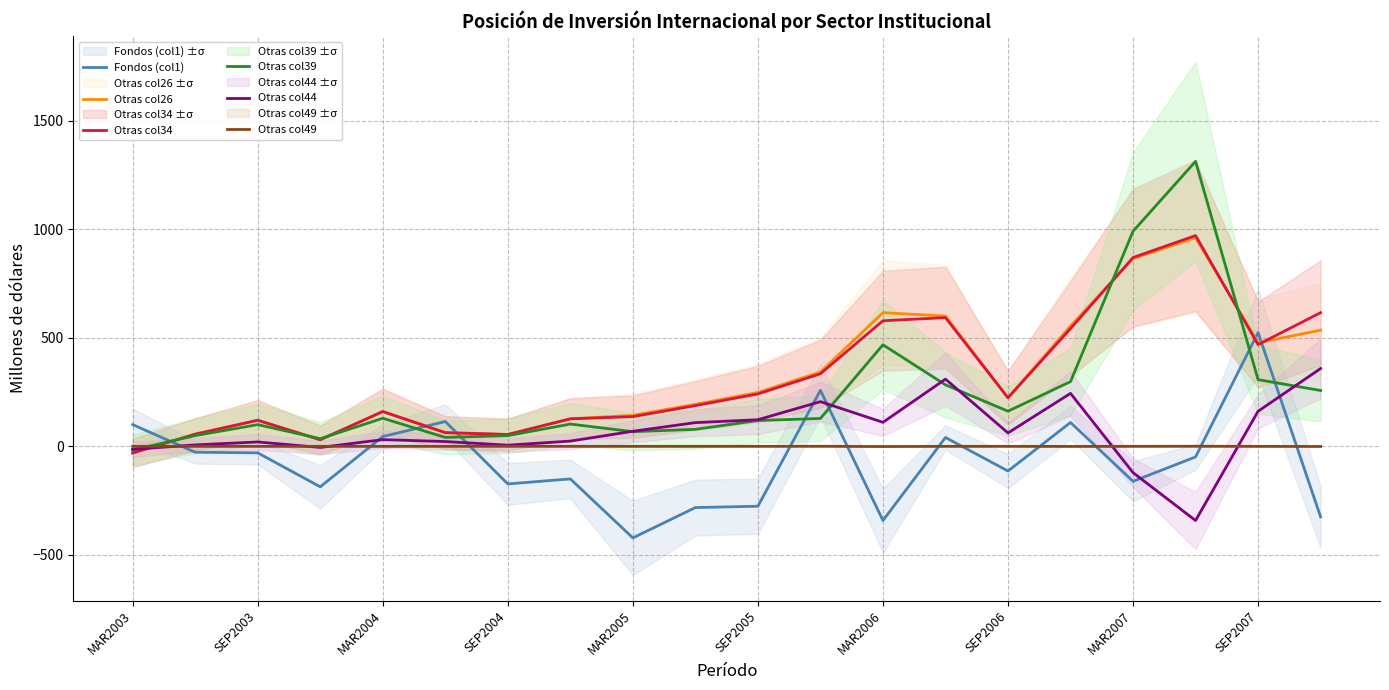

What is the maximum value for Otras col34?

971.3